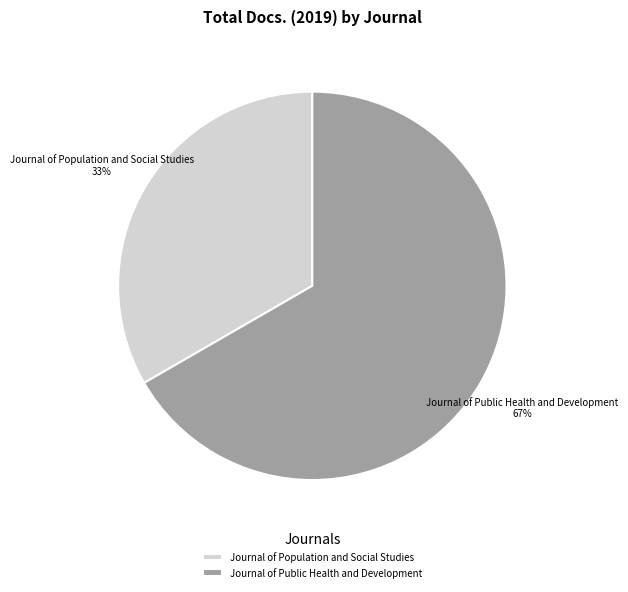

Count the number of slices in the pie.

2